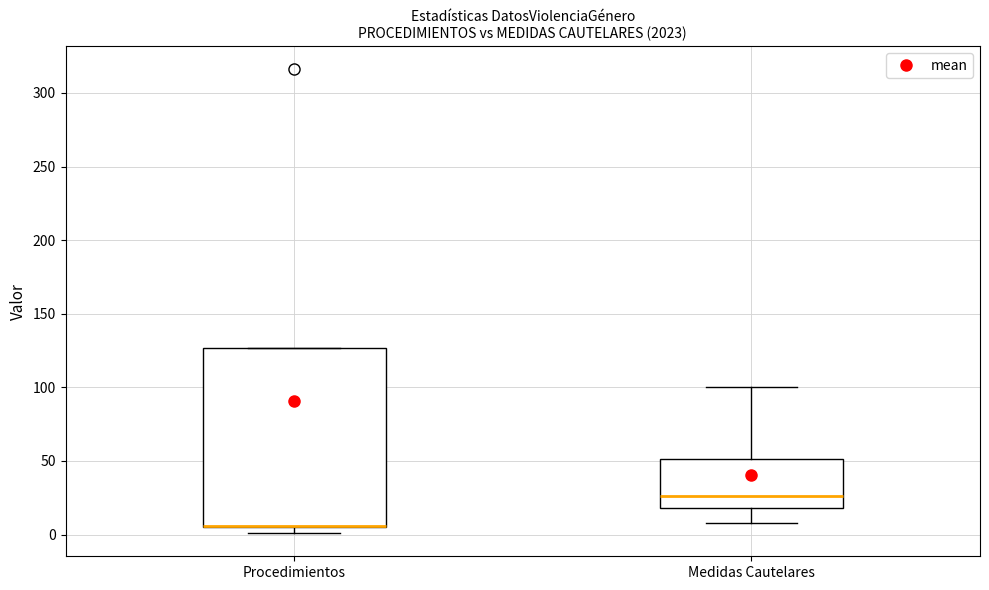

Reading left to right, transcribe this box plot: for each box, give where its median line is, the range the box spans, and where its two whiskers end, as read against the y-axis. The values are not printed on the chart, so give them approximately, as read against the axis.

Procedimientos: median 5 (drawn on the box's lower edge), box 5 to 125, whiskers 0 to 125
Medidas Cautelares: median 25, box 20 to 50, whiskers 10 to 100